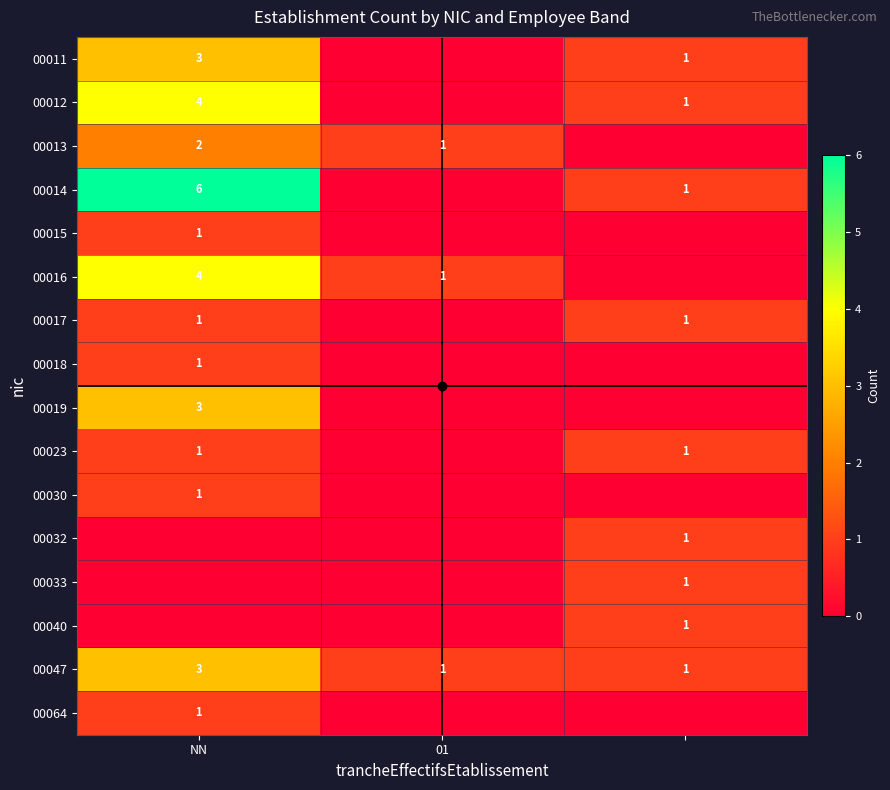

What is the difference between the highest and lowest values at NN?

6